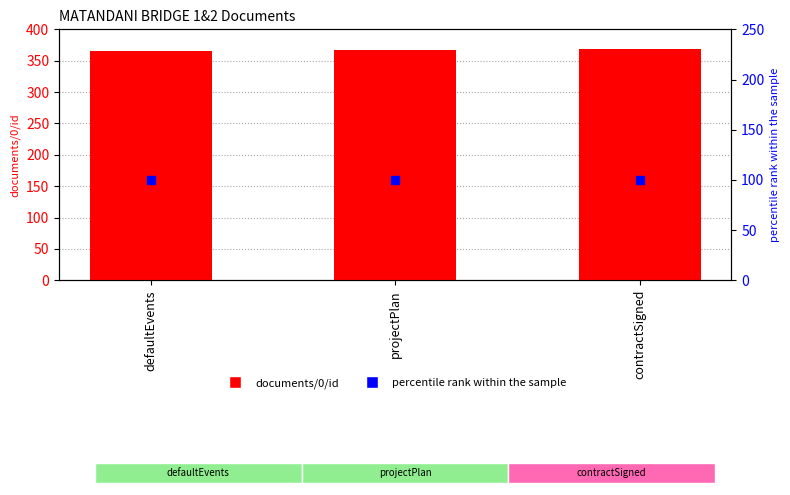

Which series contains the lowest Y value?

percentile rank within the sample